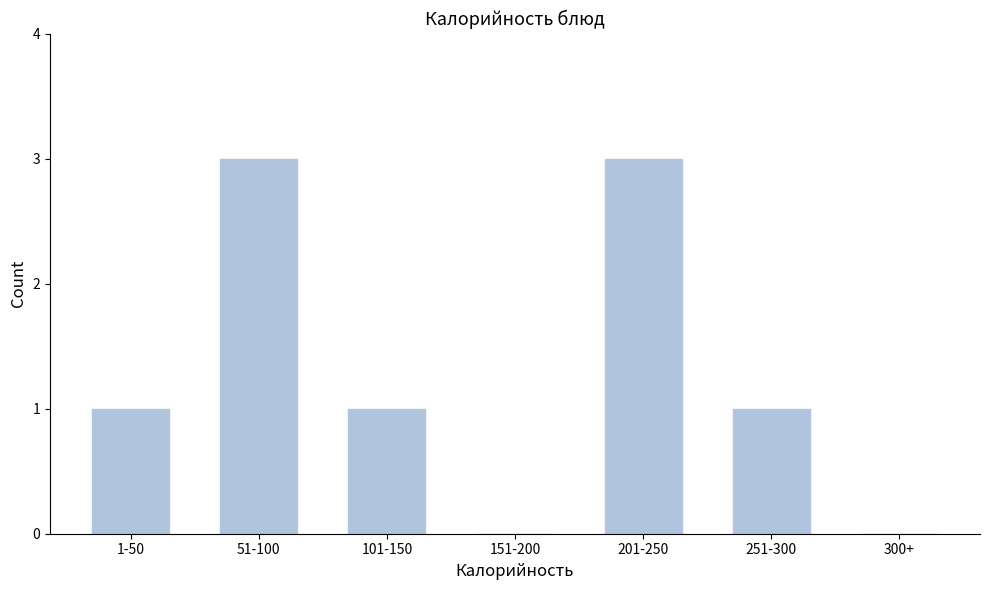

Reading left to right, extract all data points from this chart.

1-50=1	51-100=3	101-150=1	151-200=0	201-250=3	251-300=1	300+=0